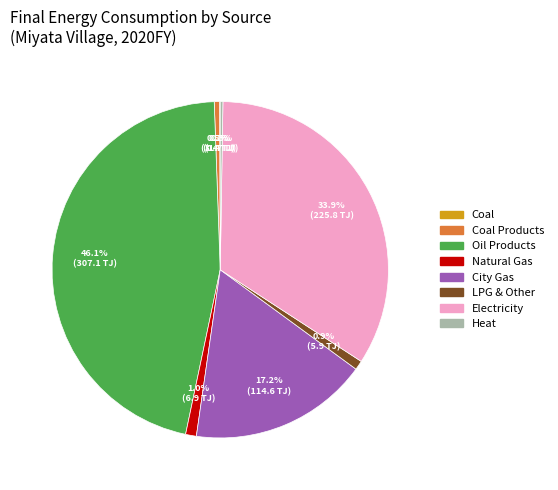

Does any single category account for the majority?

No